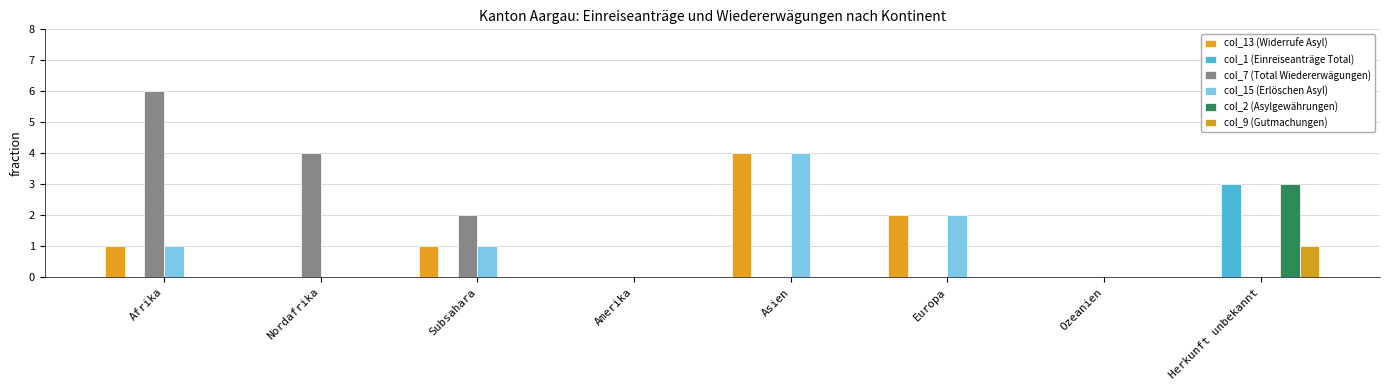

Reading left to right, list all the values displayed in this chart.

col_13 (Widerrufe Asyl): Afrika=1	Nordafrika=0	Subsahara=1	Amerika=0	Asien=4	Europa=2	Ozeanien=0	Herkunft unbekannt=0
col_1 (Einreiseanträge Total): Afrika=0	Nordafrika=0	Subsahara=0	Amerika=0	Asien=0	Europa=0	Ozeanien=0	Herkunft unbekannt=3
col_7 (Total Wiedererwägungen): Afrika=6	Nordafrika=4	Subsahara=2	Amerika=0	Asien=0	Europa=0	Ozeanien=0	Herkunft unbekannt=0
col_15 (Erlöschen Asyl): Afrika=1	Nordafrika=0	Subsahara=1	Amerika=0	Asien=4	Europa=2	Ozeanien=0	Herkunft unbekannt=0
col_2 (Asylgewährungen): Afrika=0	Nordafrika=0	Subsahara=0	Amerika=0	Asien=0	Europa=0	Ozeanien=0	Herkunft unbekannt=3
col_9 (Gutmachungen): Afrika=0	Nordafrika=0	Subsahara=0	Amerika=0	Asien=0	Europa=0	Ozeanien=0	Herkunft unbekannt=1